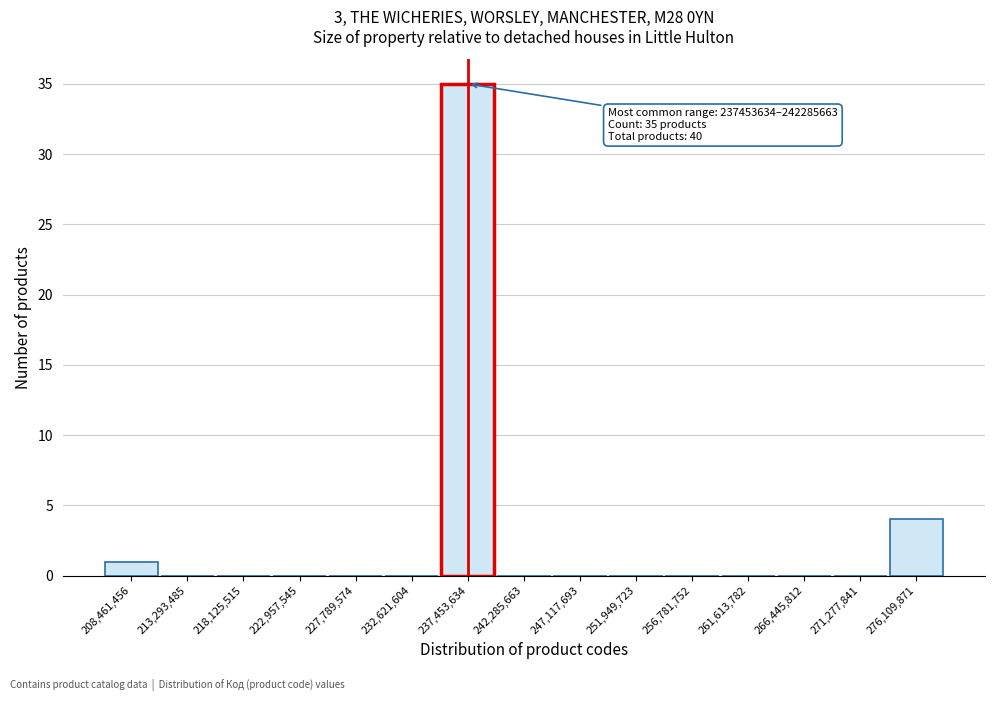

Reading left to right, list all the values displayed in this chart.

208,461,456=1	213,293,485=0	218,125,515=0	222,957,545=0	227,789,574=0	232,621,604=0	237,453,634=35	242,285,663=0	247,117,693=0	251,949,723=0	256,781,752=0	261,613,782=0	266,445,812=0	271,277,841=0	276,109,871=4